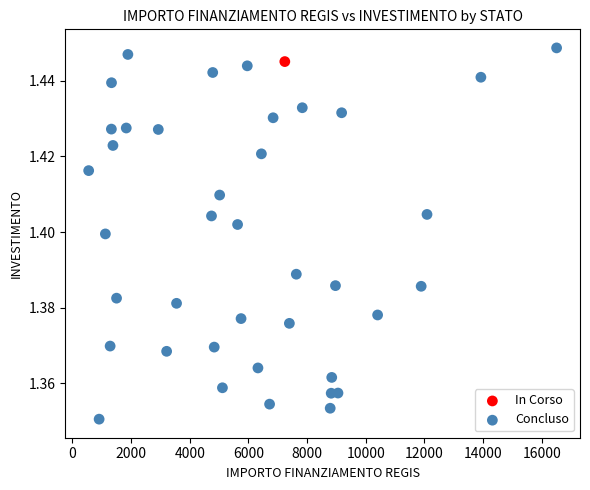

What are all the series names shown in the legend?

In Corso, Concluso